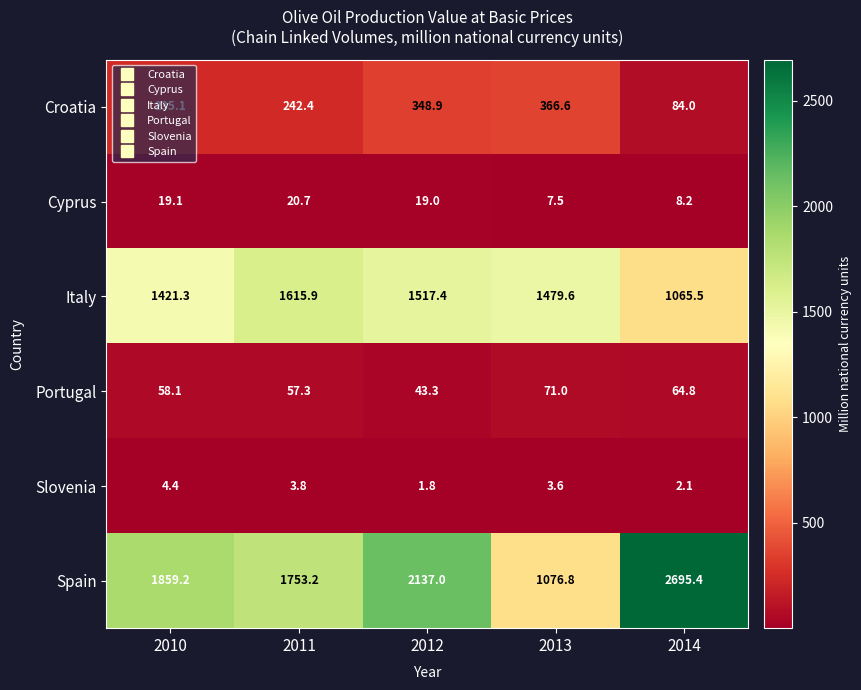

Is it true that Slovenia equals 3.8 at 2011?

True